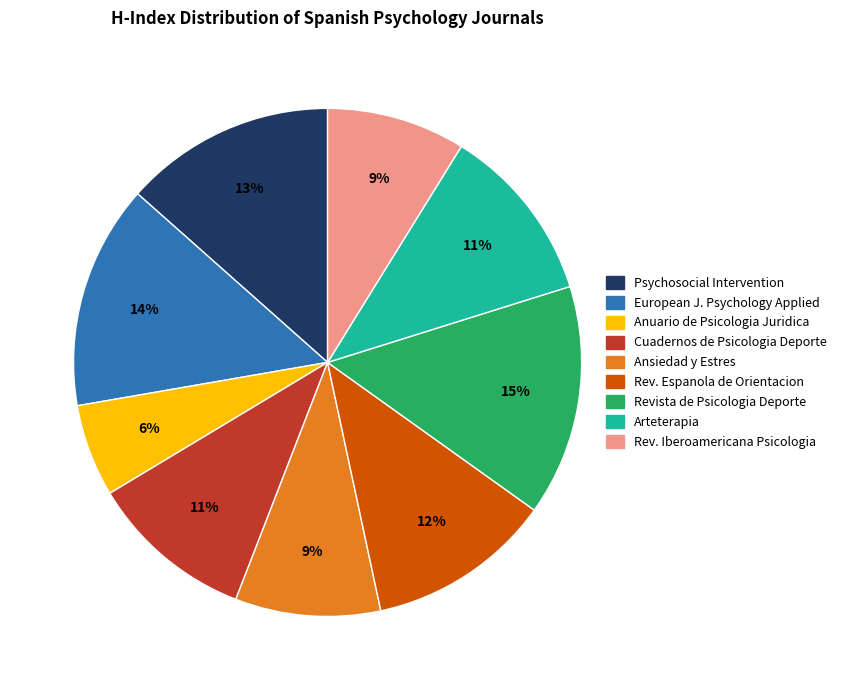

Is there any slice that represents more than half of the pie?

No